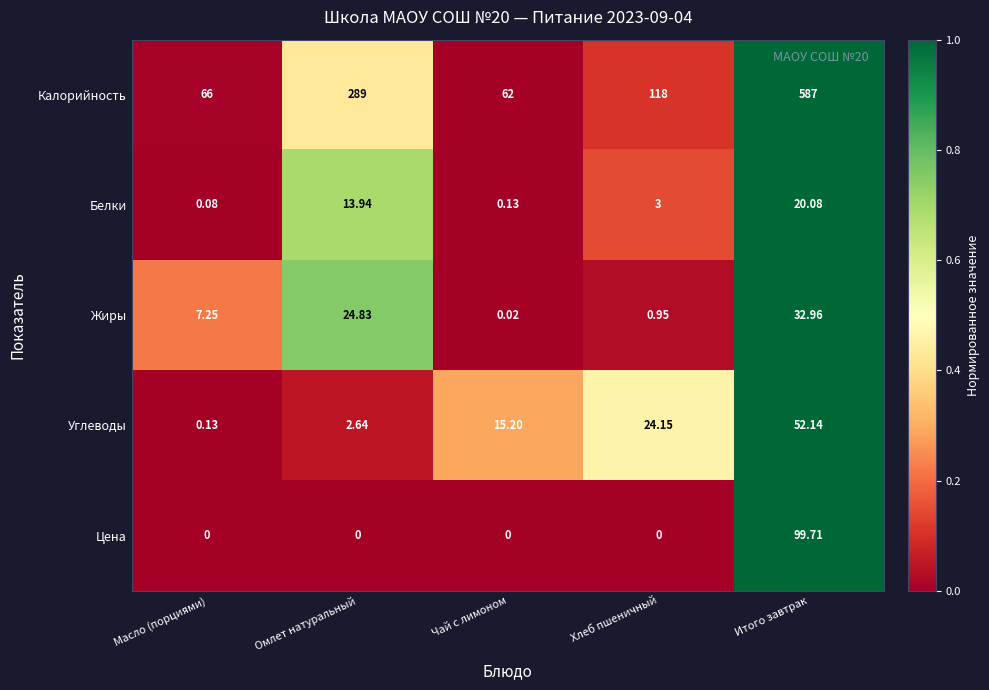

Rank the series by their maximum value, from lowest to highest.

Белки, Жиры, Углеводы, Цена, Калорийность